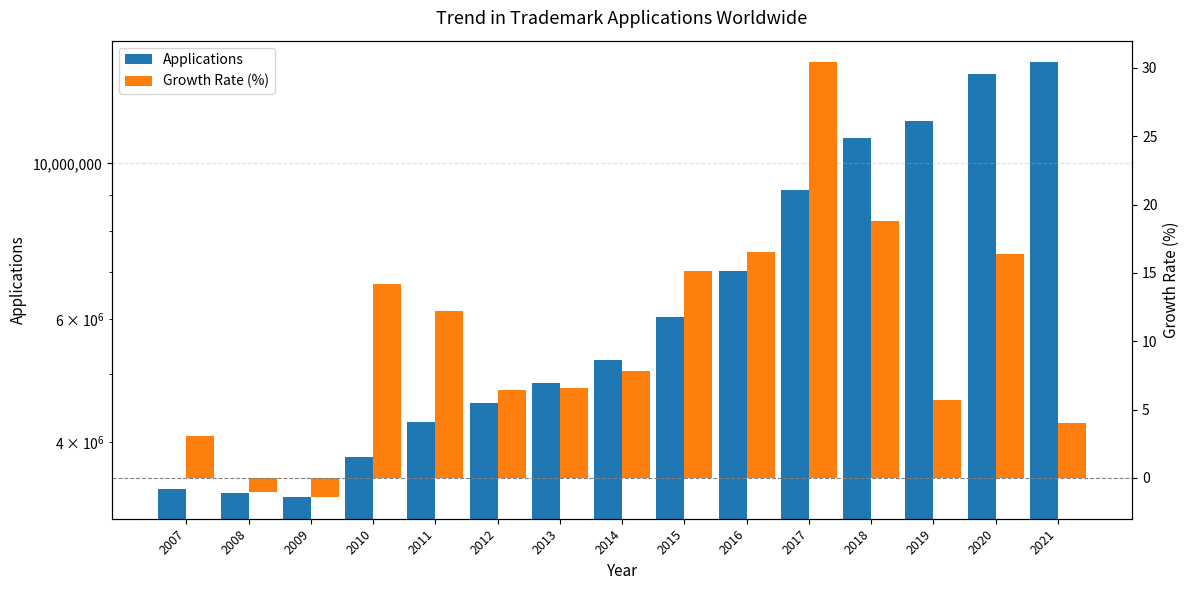

What is the greatest value displayed?

13928200.0